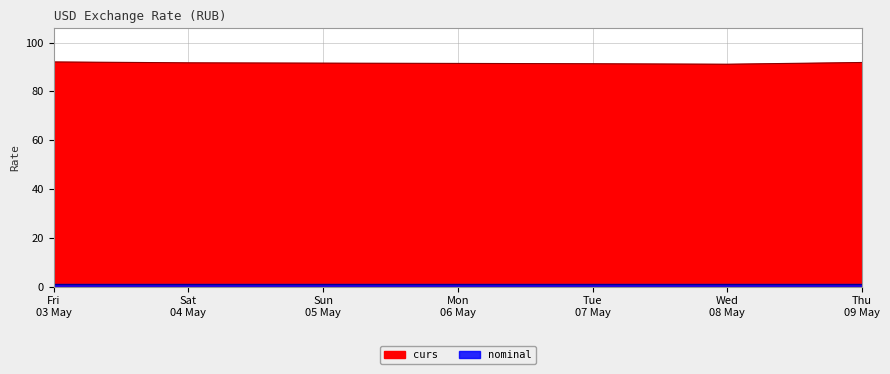

At which category does the chart reach its peak across all series?

Fri 03 May